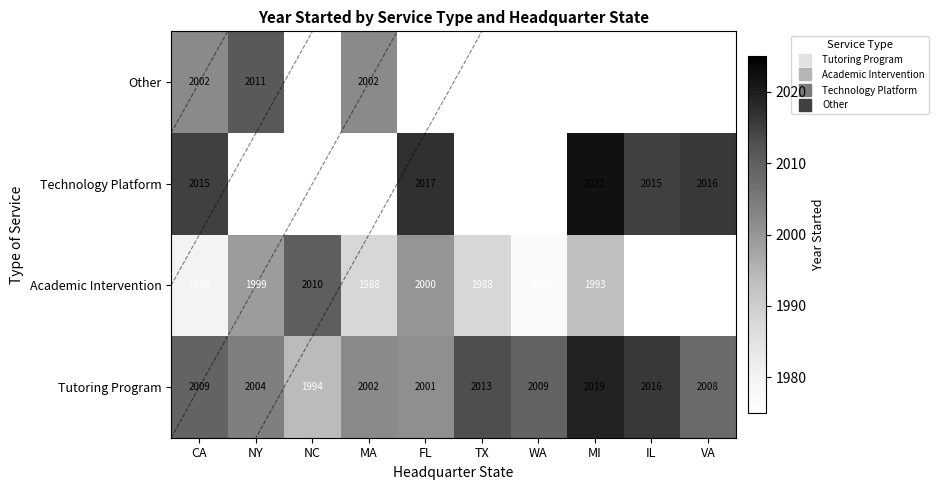

Which series changed the most between FL and TX?

Tutoring Program